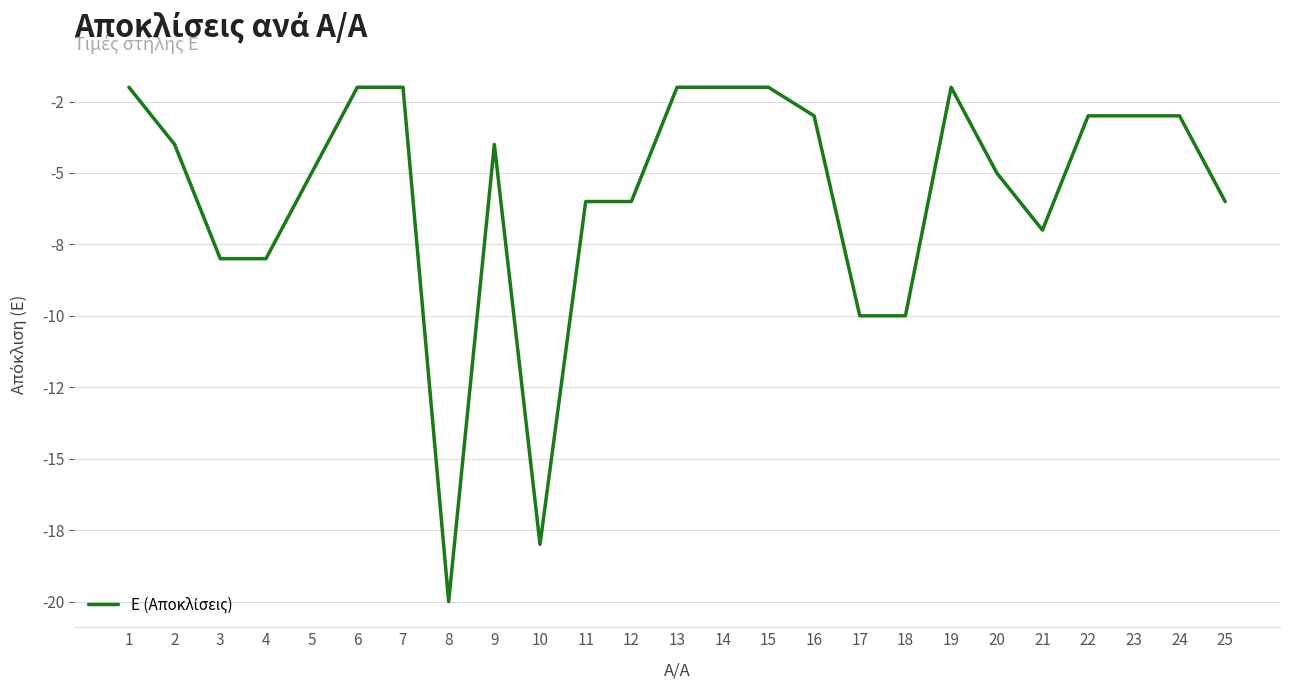

Where is the first local maximum?

9